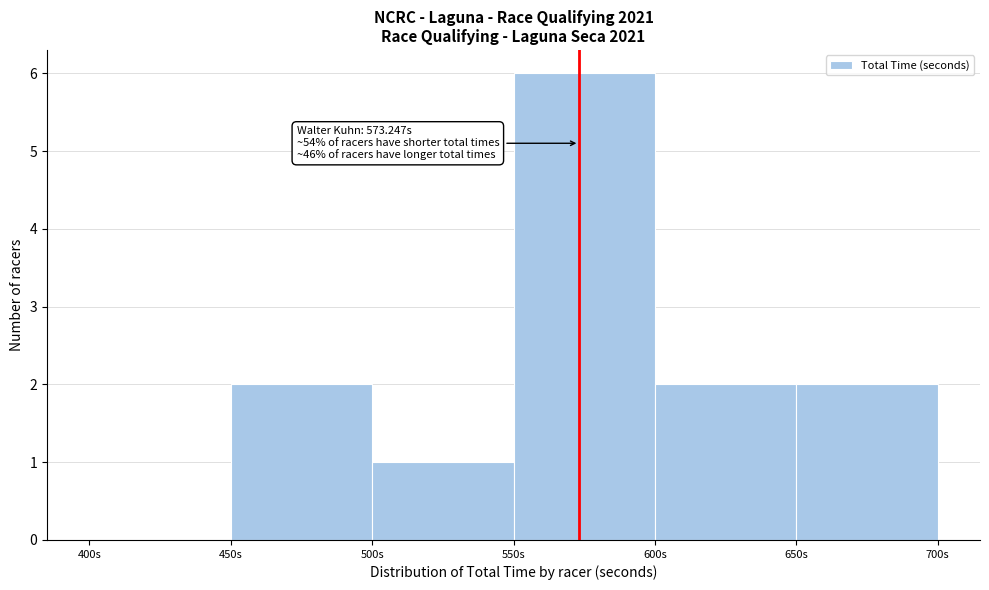

Over which range of the x-axis is the bar tallest?

550 to 600